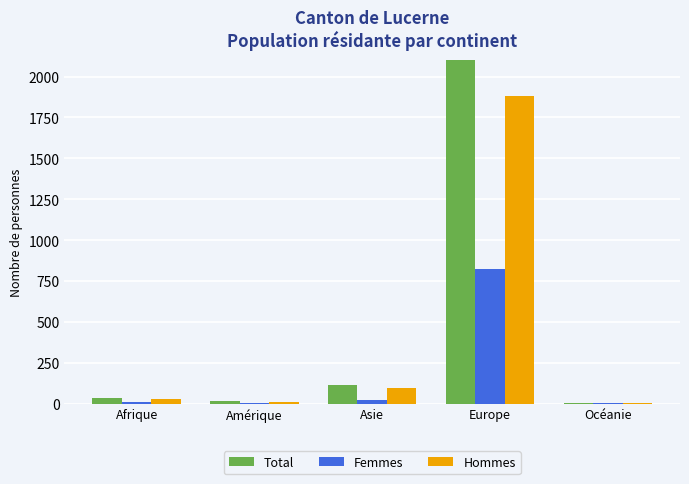

What is the sum of all Total values?

2873